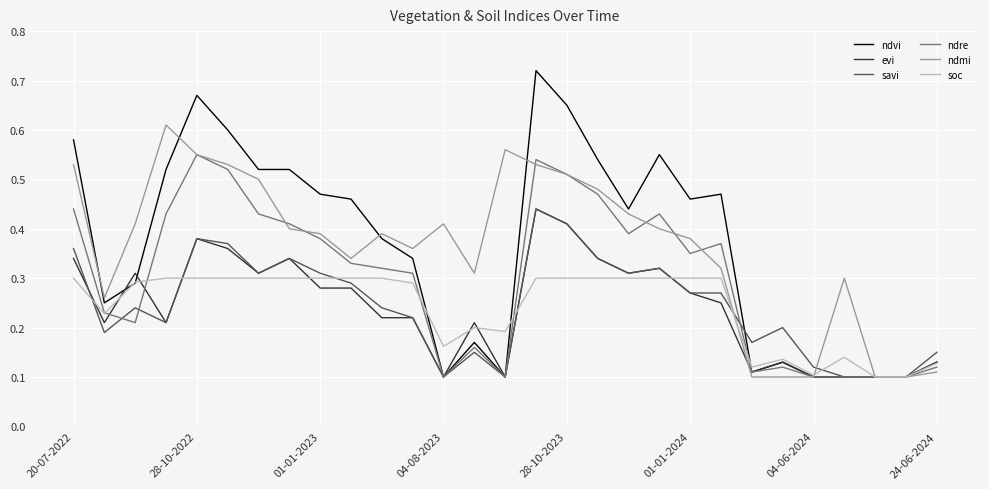

How many lines are shown in the chart?

6